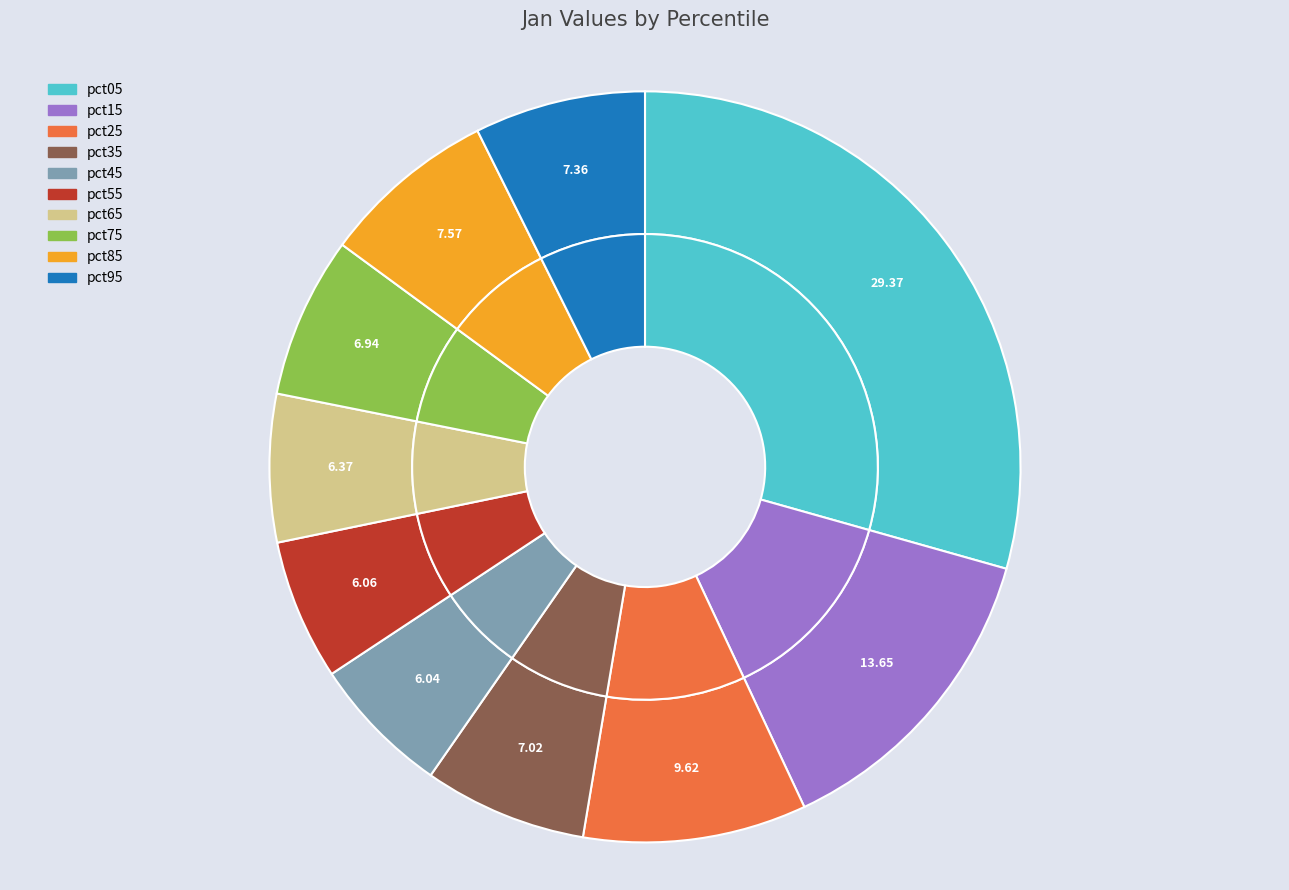

Is there any slice that represents more than half of the pie?

No